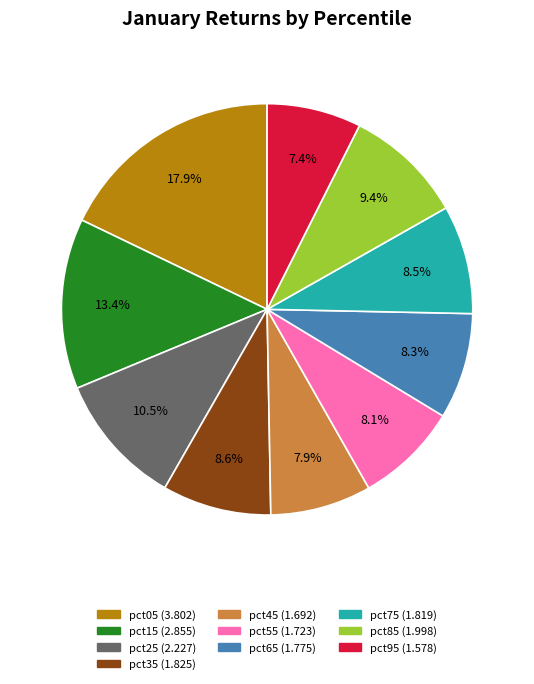

What percentage is the pct15 slice, to the nearest percent?

13%